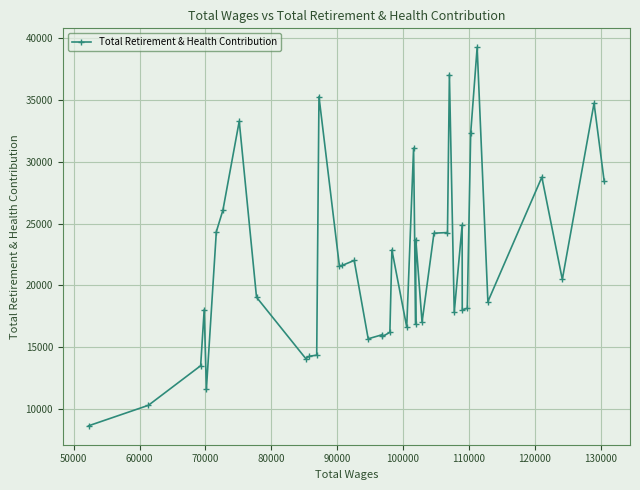

What is the smallest value displayed?

8665